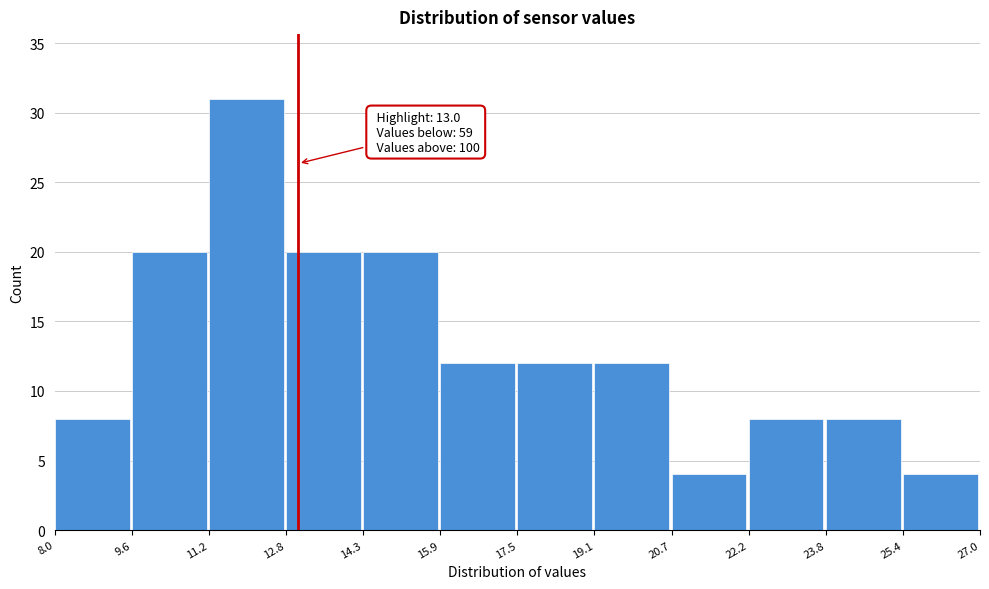

Over which range of the x-axis is the bar tallest?

11.2 to 12.8